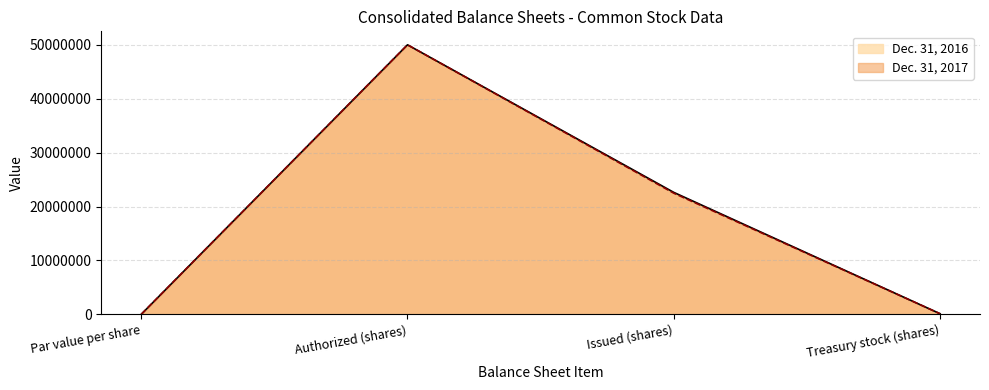

True or false: Dec. 31, 2016 and Dec. 31, 2017 cross at least once.

False